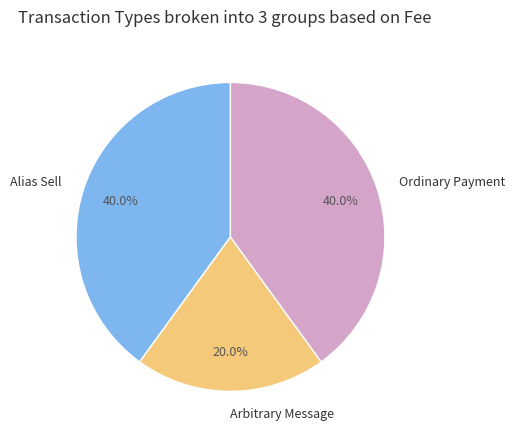

Is the sum of Alias Sell and Arbitrary Message greater than half?

Yes